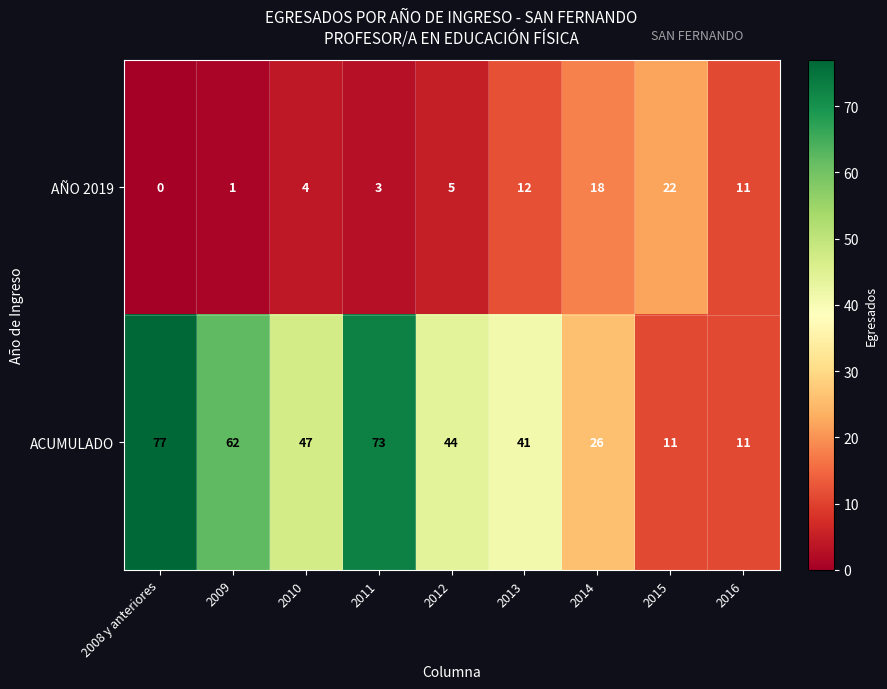

At which label is AÑO 2019 closest to 11?

2016